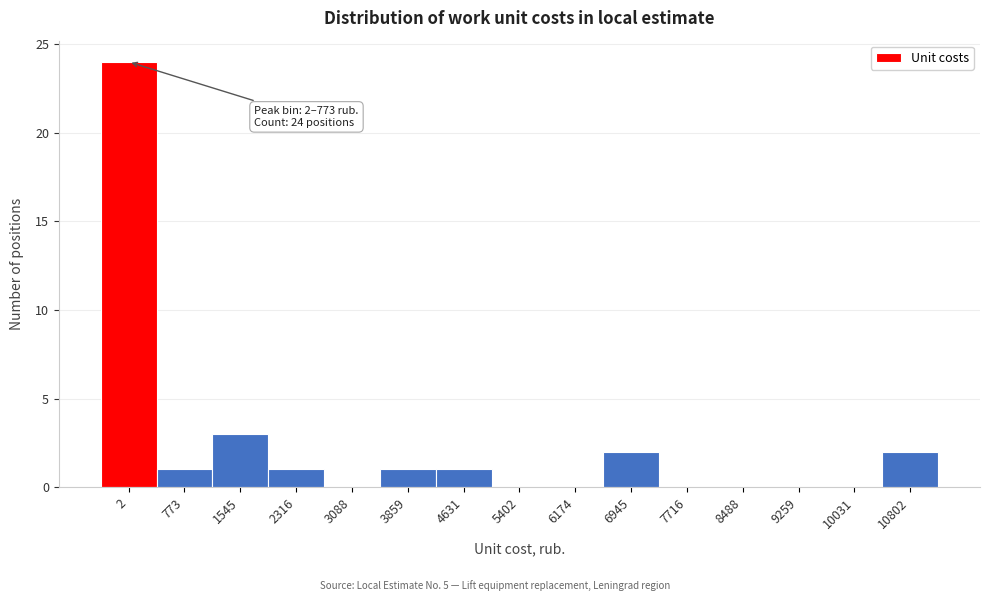

Reading right to left, transcribe all the data shown in this chart.

10802=2	10031=0	9259=0	8488=0	7716=0	6945=2	6174=0	5402=0	4631=1	3859=1	3088=0	2316=1	1545=3	773=1	2=24